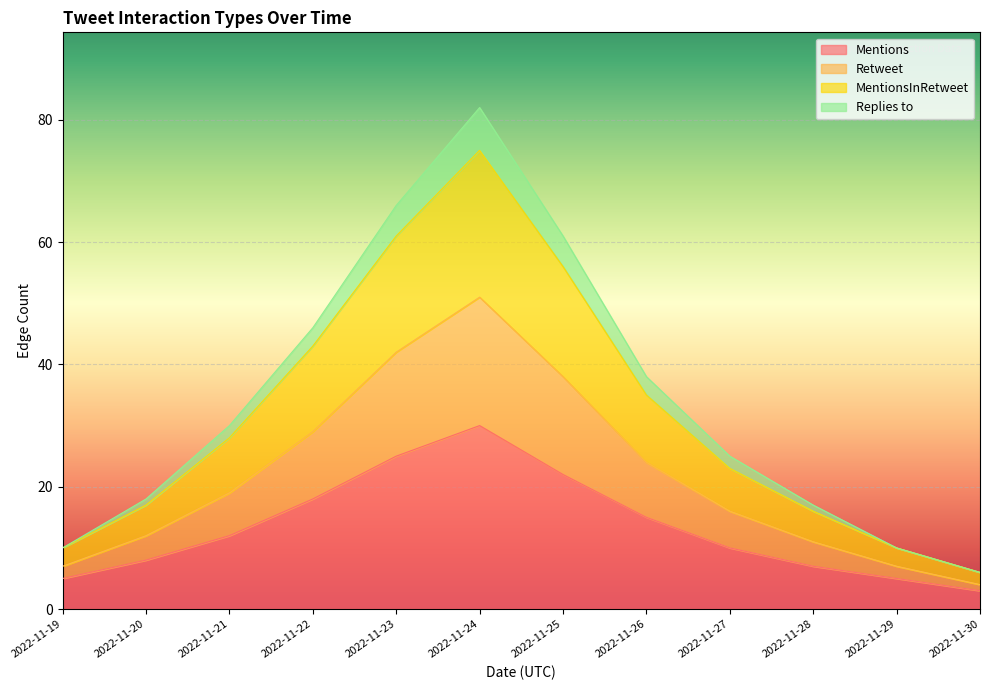

Where does the MentionsInRetweet series first go above 28?

2022-11-22